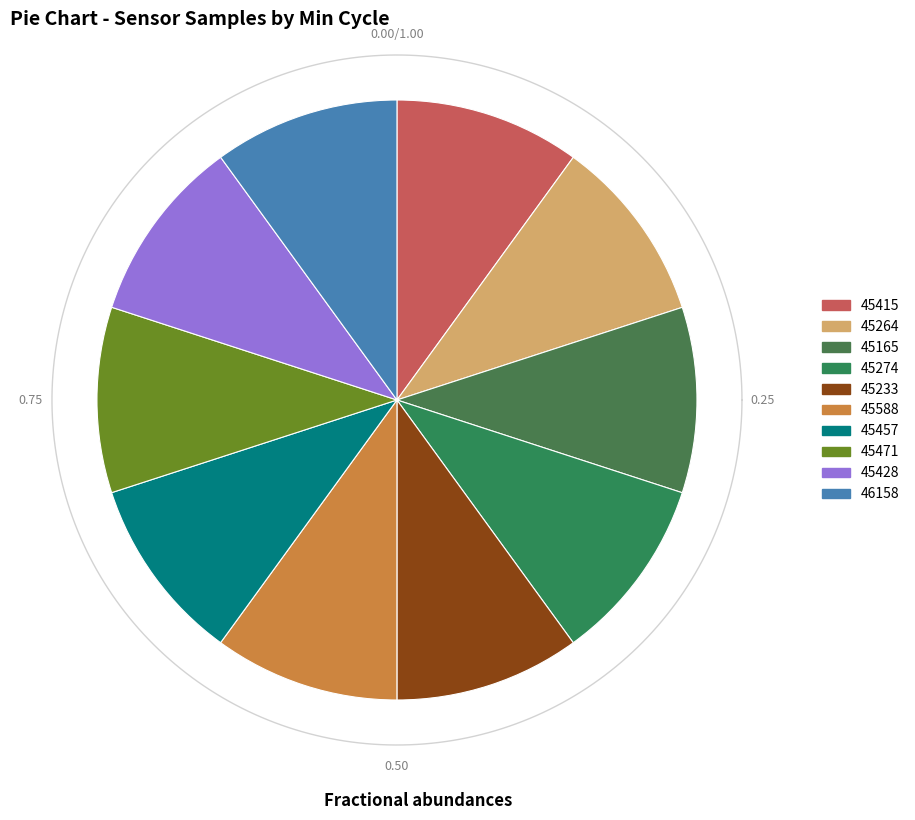

Does 28 account for over 50% of the chart?

No